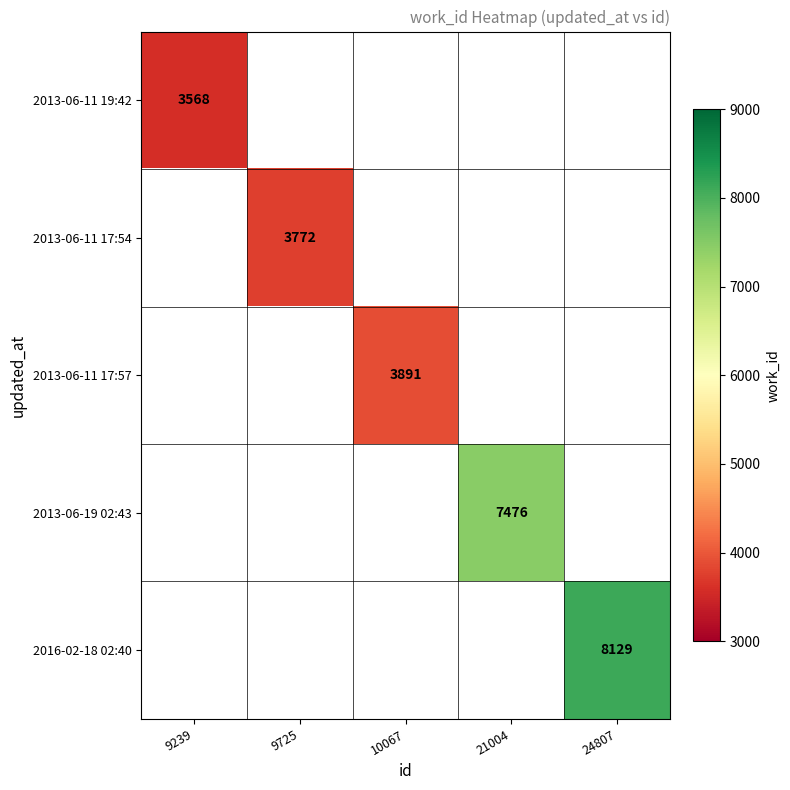

True or false: 2013-06-19 02:43 has a value of 11176 at 21004.

False